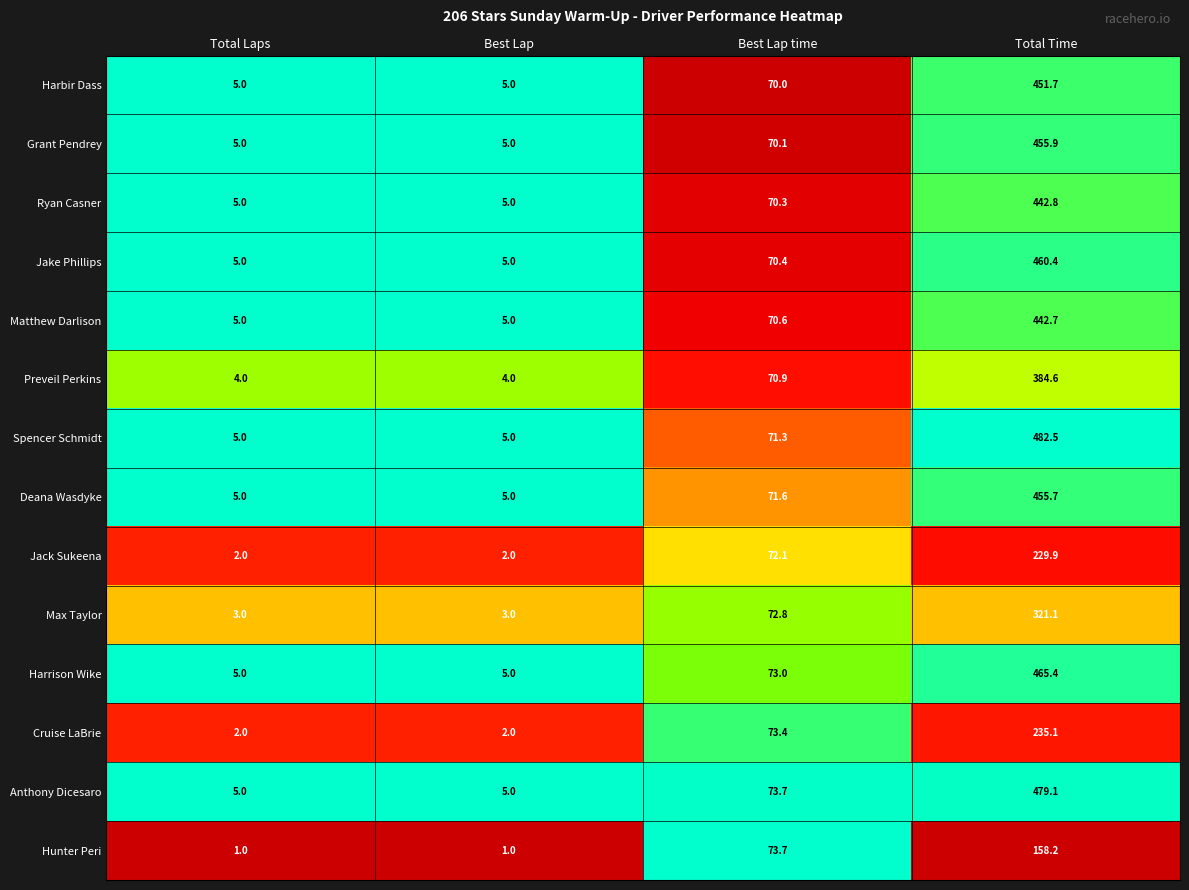

What is the difference between the maximum and second lowest values in the Hunter Peri series?

157.2